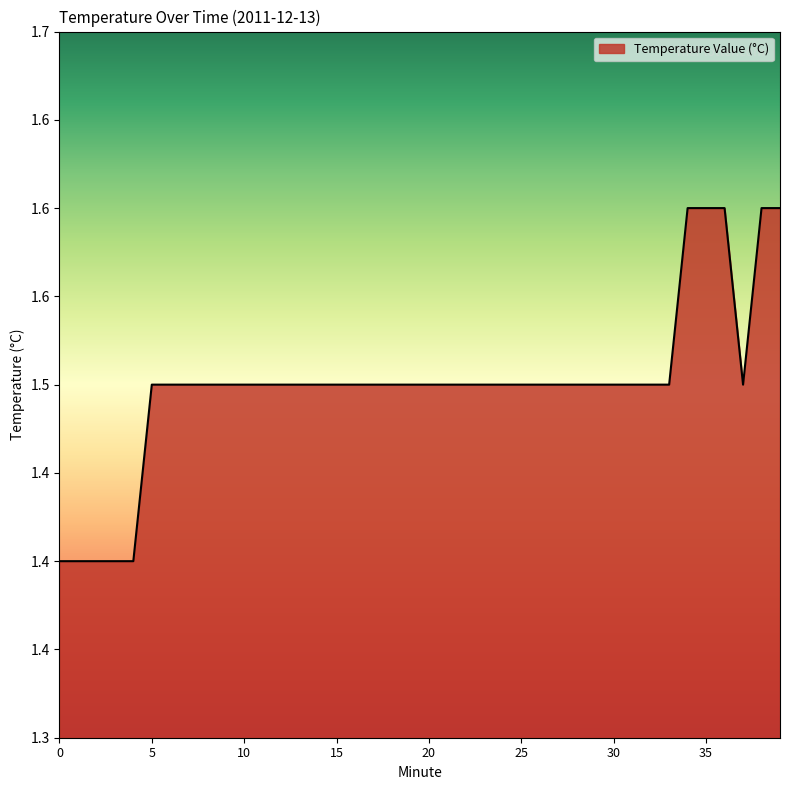

Does the chart display data point markers on the line(s)?

No